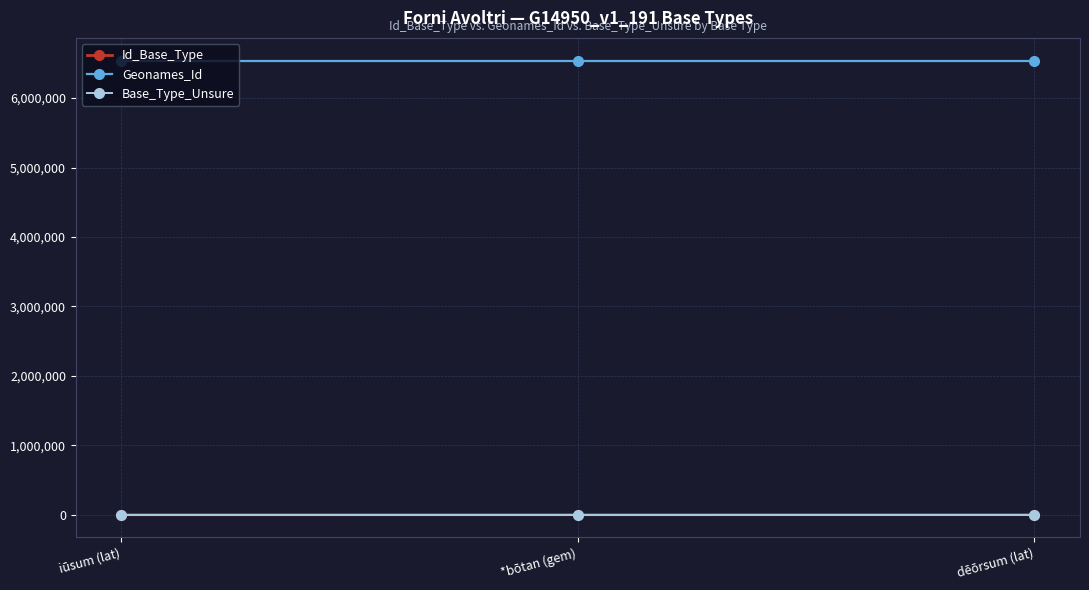

What is the label of the 3rd point from the right?

iūsum (lat)